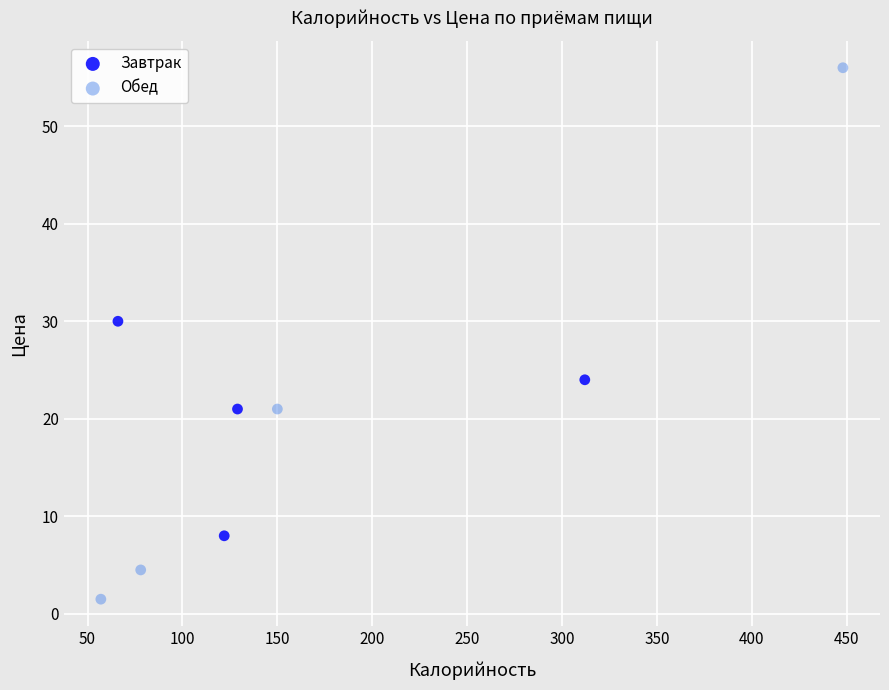

Which series reaches the maximum Y coordinate?

Обед